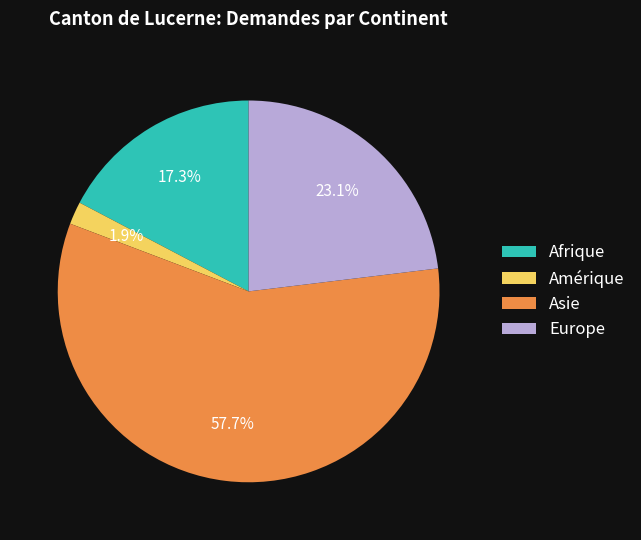

The Asie slice represents 44% of the pie. True or false?

False